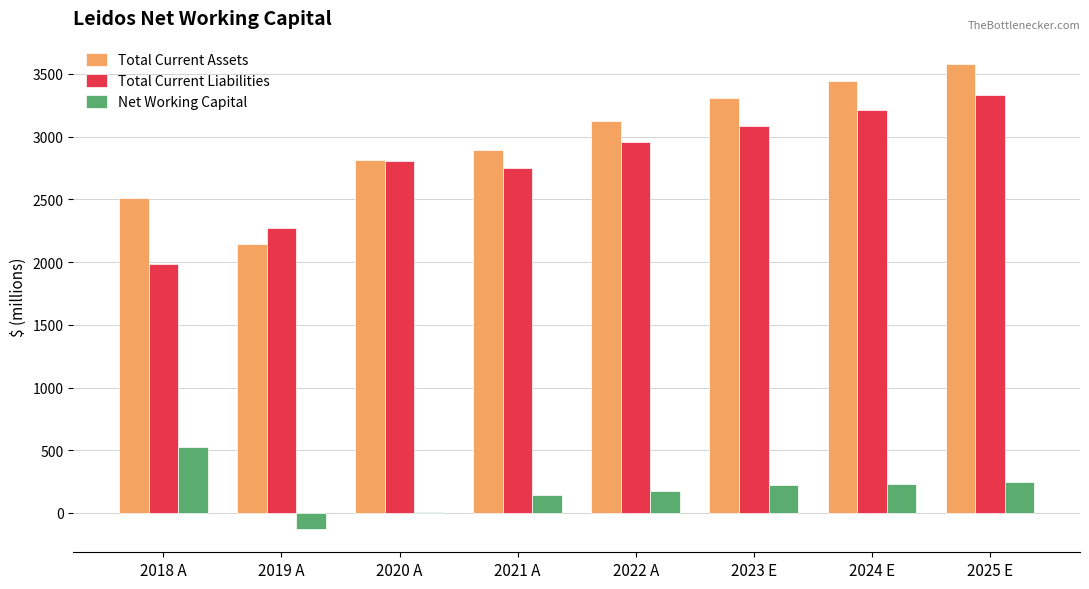

Between 2019 A and 2023 E, which series saw the biggest shift?

Total Current Assets